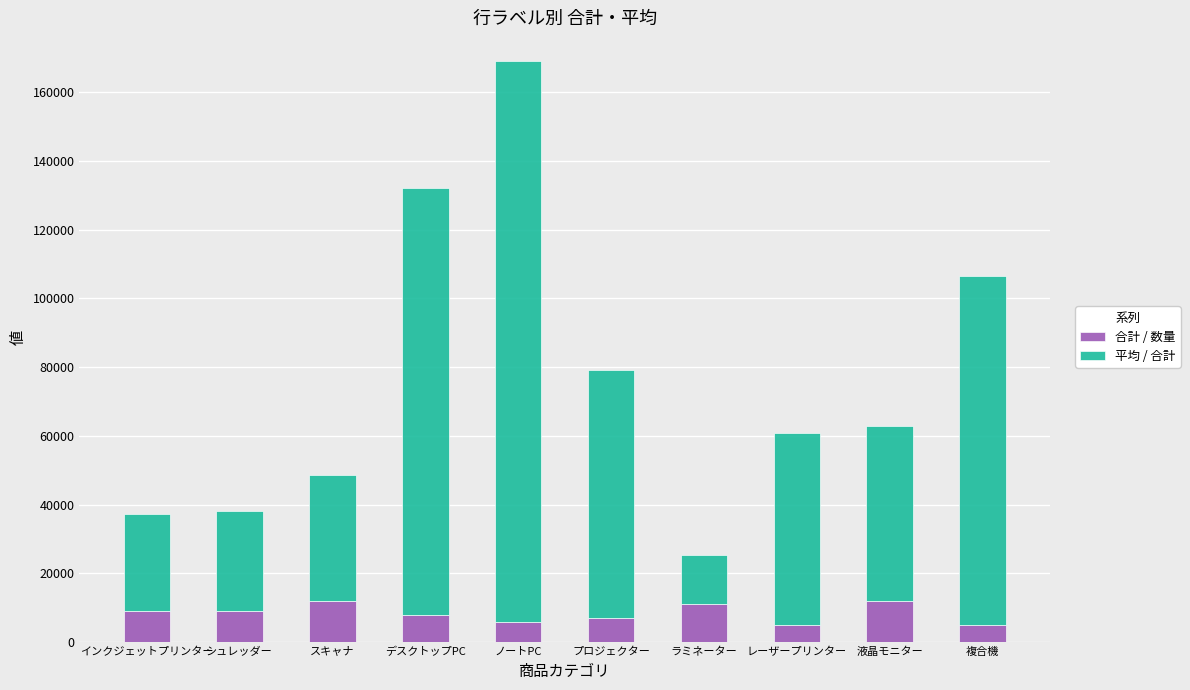

Reading right to left, list the values for the 合計 / 数量 series.

5000	12000	5000	11000	7000	6000	8000	12000	9000	9000